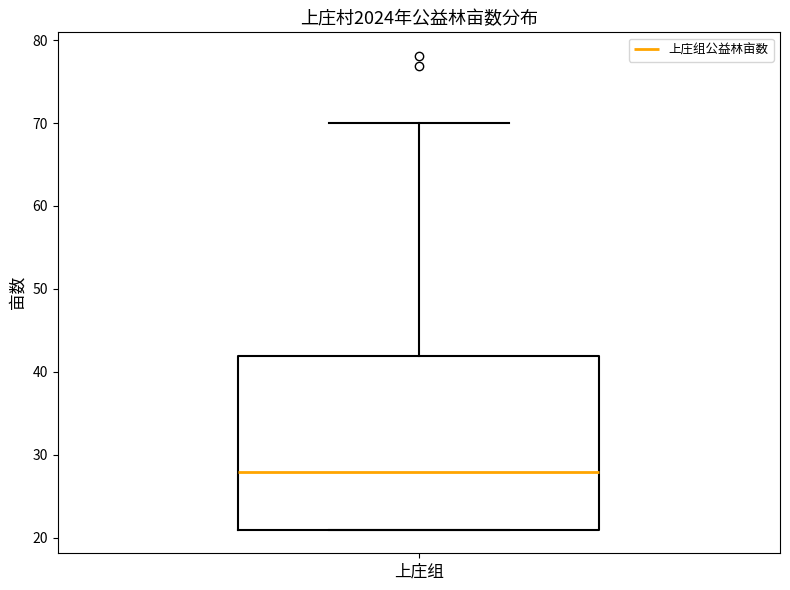

Read this box plot against the y-axis: the position of the median line, the range covered by the box, and the ends of both whiskers. The values are not printed on the chart, so give them approximately, as read against the axis.

median 28, box 21 to 42, whiskers 21 to 70